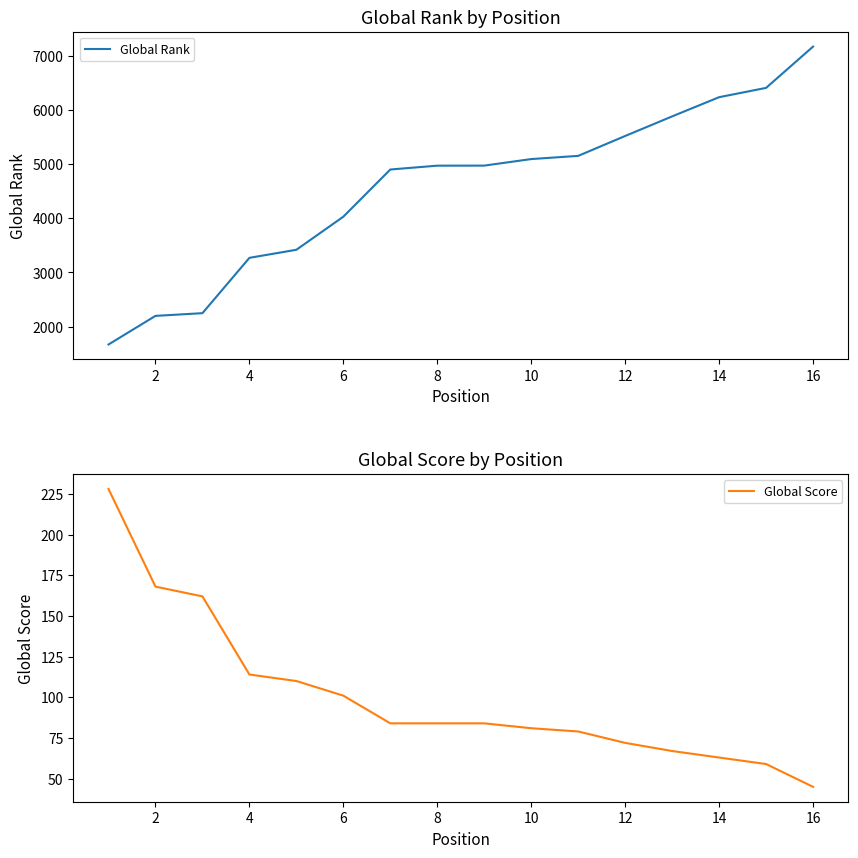

What is the highest value of the Global Rank series?

7175